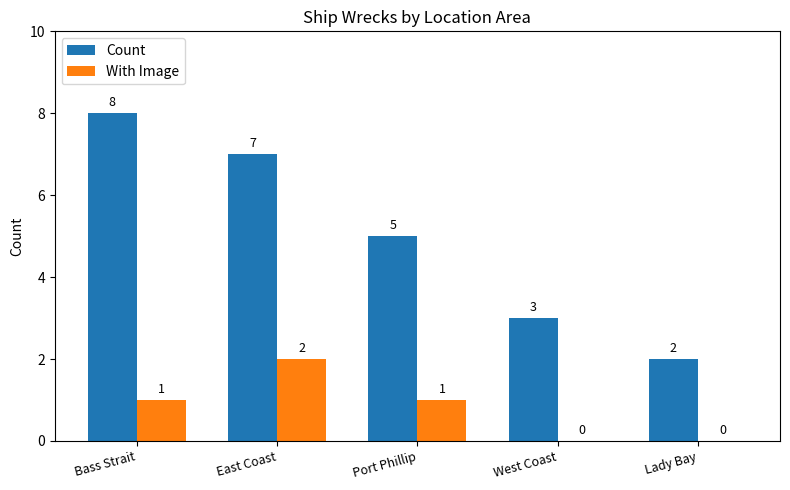

Which series changed the most between East Coast and Lady Bay?

Count